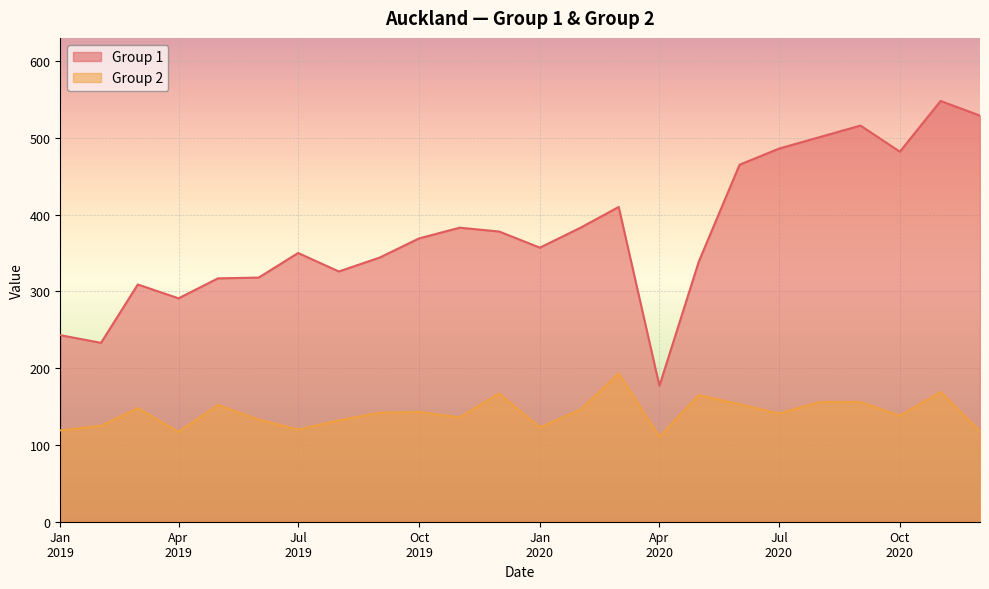

At which category does Group 2 reach its first local valley?

Apr
2019